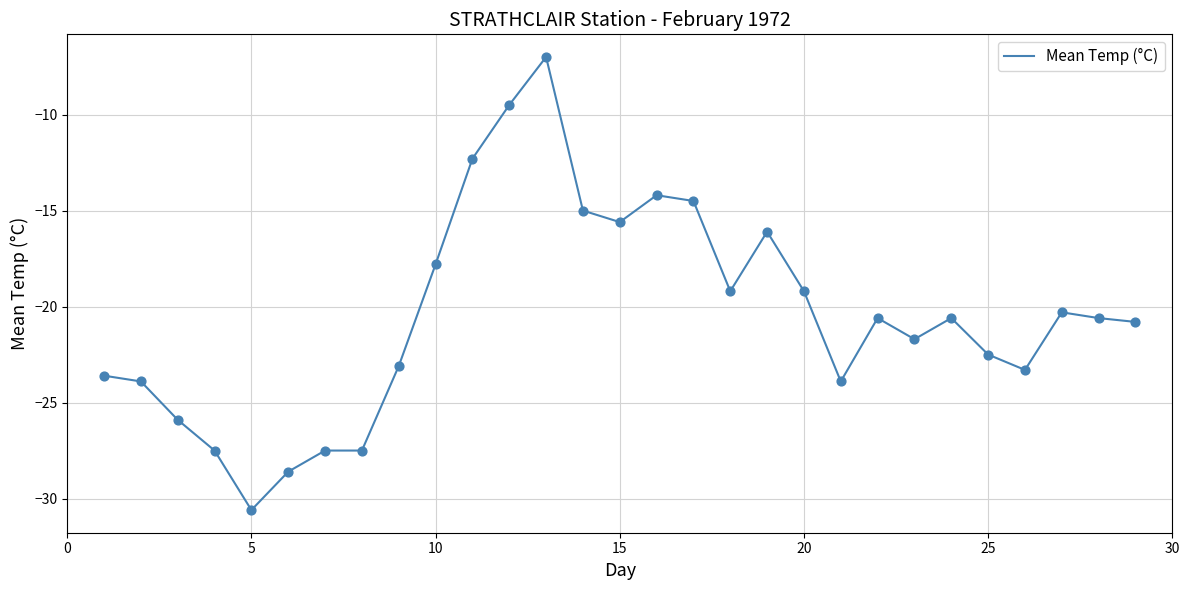

What is the minimum value shown in the chart?

-30.6